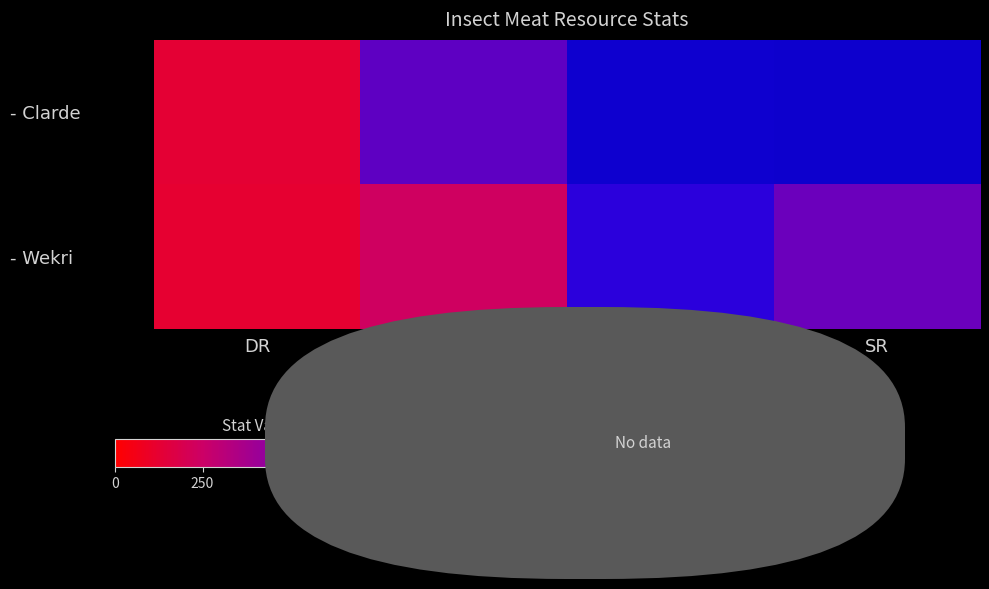

How many categories are shown in the chart?

4